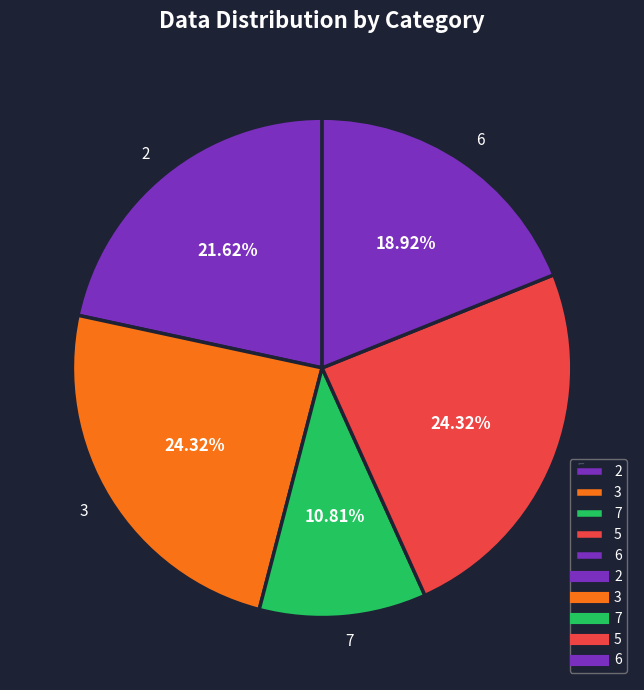

Does any single category account for the majority?

No